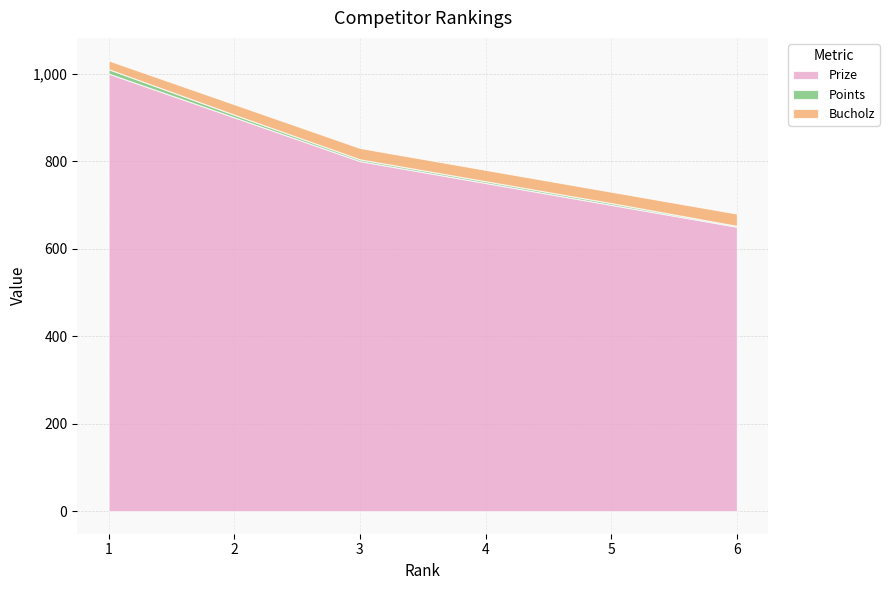

The value of Points at 1 is 6. True or false?

False